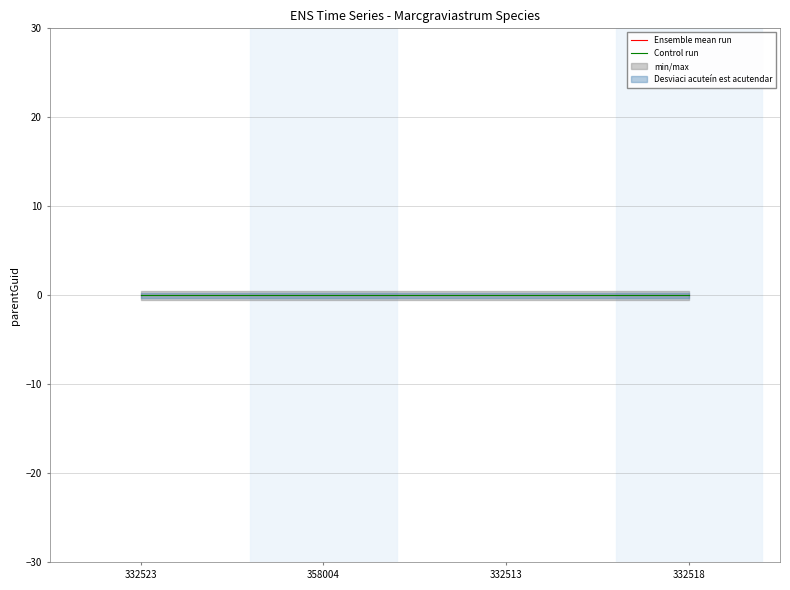

Is it true that Control run equals 0.0 at 332518?

True